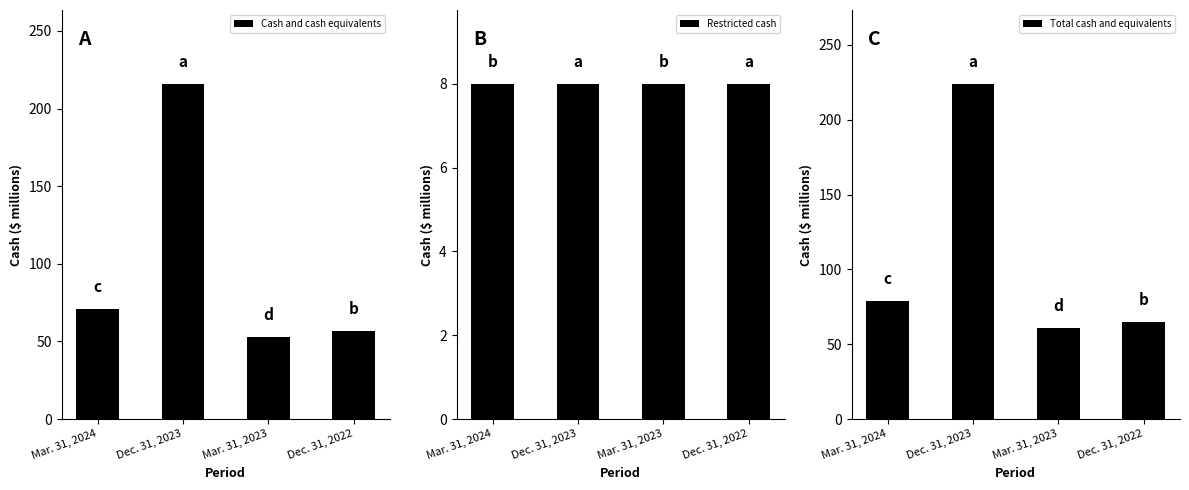

What position from the right is Mar. 31, 2024?

4